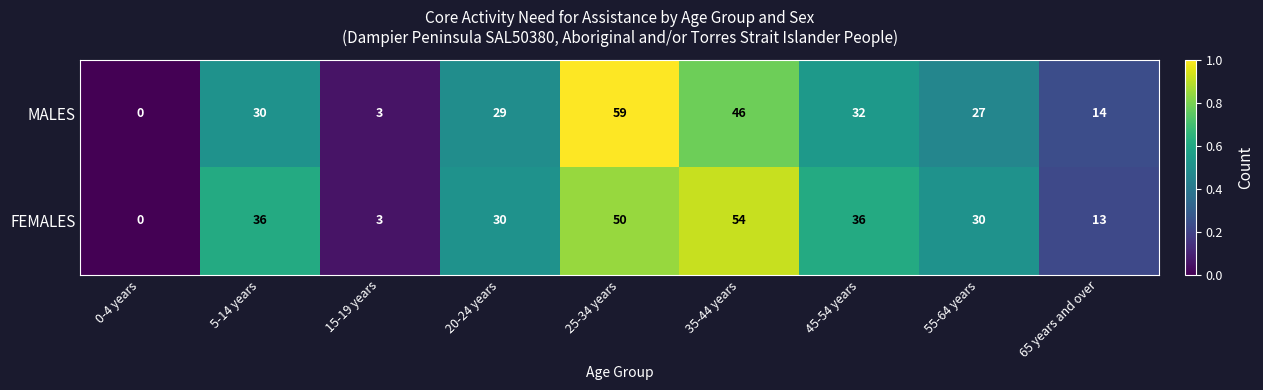

The FEMALES series shows 50 at 25-34 years. True or false?

True